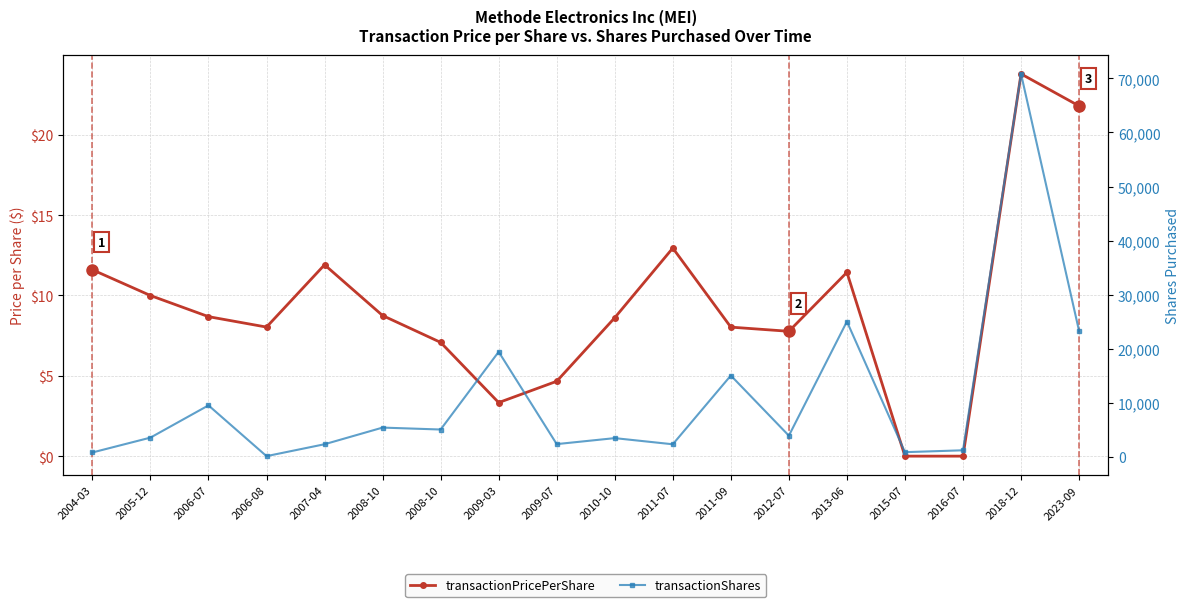

What is the minimum value for transactionShares?

71.0